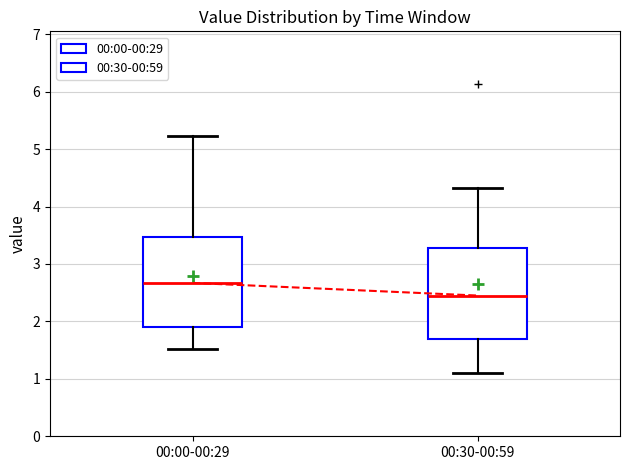

Reading left to right, transcribe this box plot: for each box, give where its median line is, the range the box spans, and where its two whiskers end, as read against the y-axis. The values are not printed on the chart, so give them approximately, as read against the axis.

00:00-00:29: median 2.7, box 1.9 to 3.5, whiskers 1.5 to 5.2
00:30-00:59: median 2.5, box 1.7 to 3.3, whiskers 1.1 to 4.3